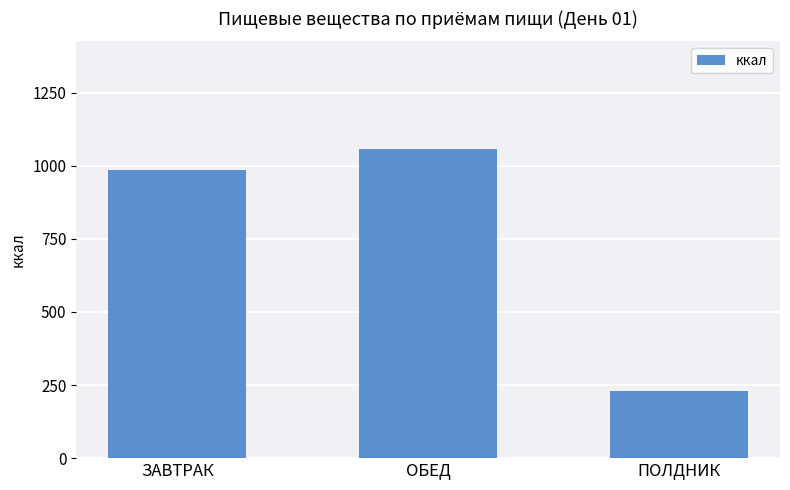

What is the label of the 1st bar from the left?

ЗАВТРАК